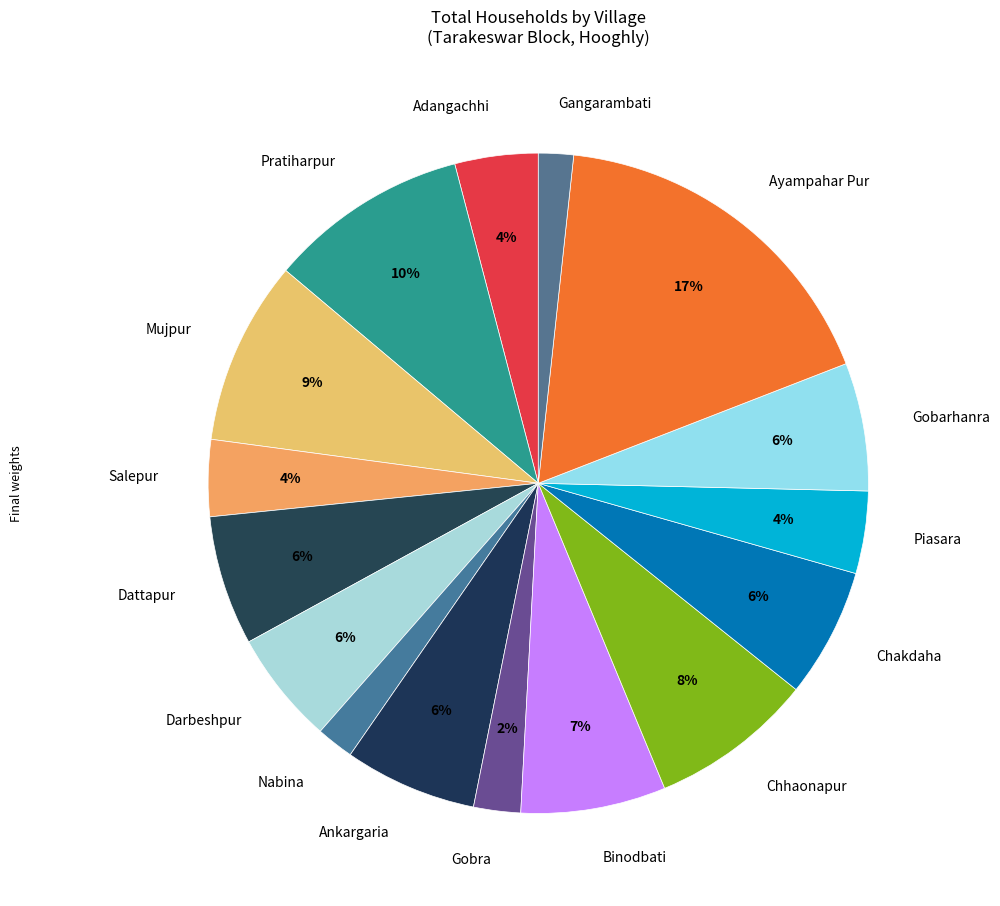

Is there any slice that represents more than half of the pie?

No